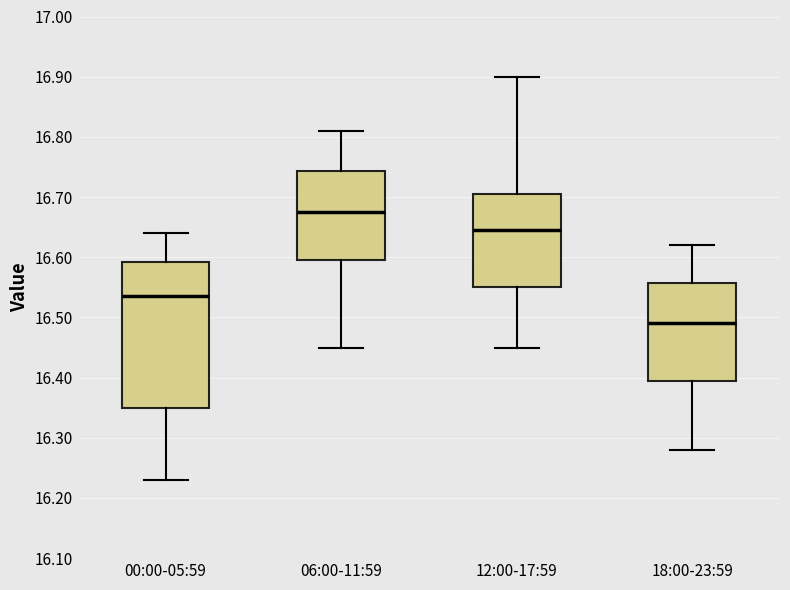

Comparing the boxes themselves (not the whiskers), which one is the tallest?

00:00-05:59